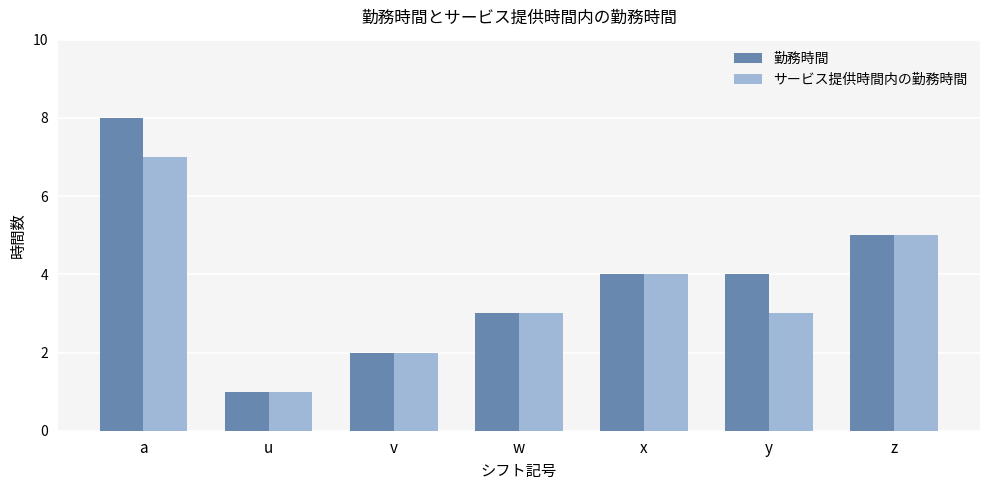

At which label does サービス提供時間内の勤務時間 first exceed 3?

a